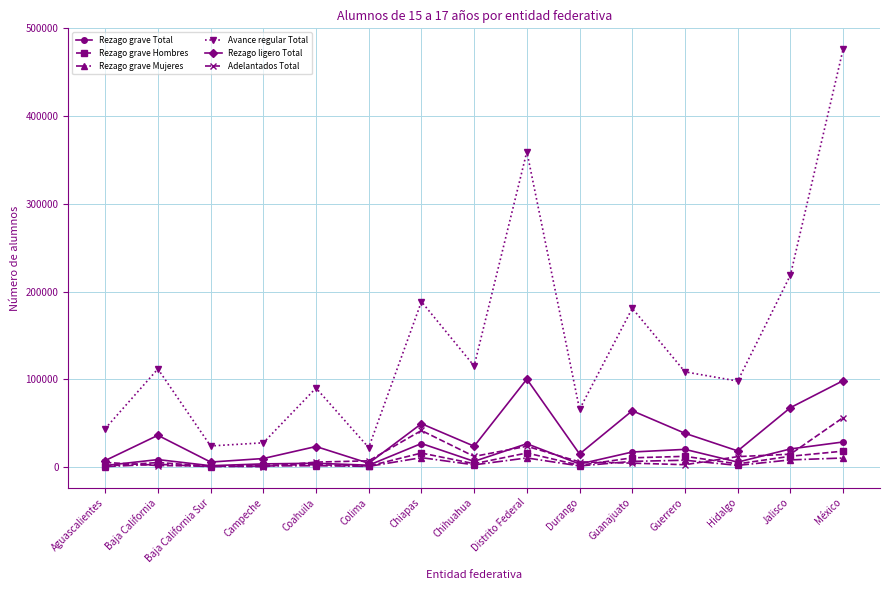

Rank the series by their maximum value, from highest to lowest.

Avance regular Total, Rezago ligero Total, Adelantados Total, Rezago grave Total, Rezago grave Hombres, Rezago grave Mujeres